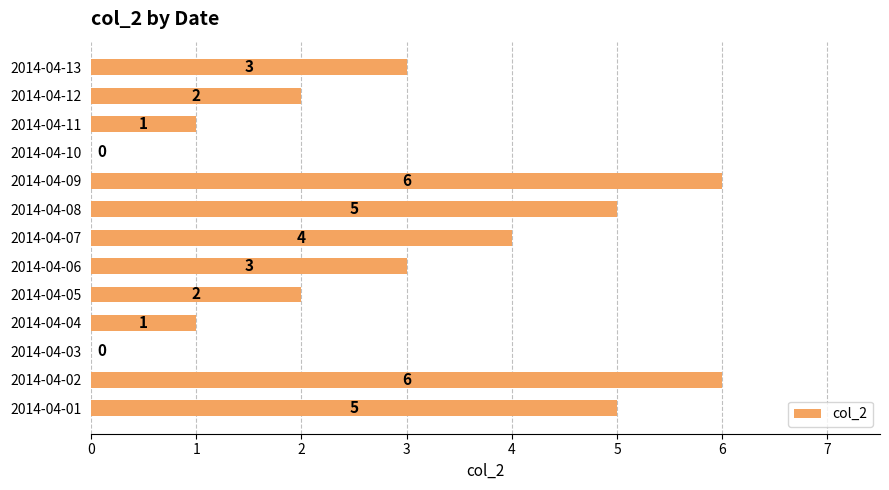

How many values are between 1 and 5?

9